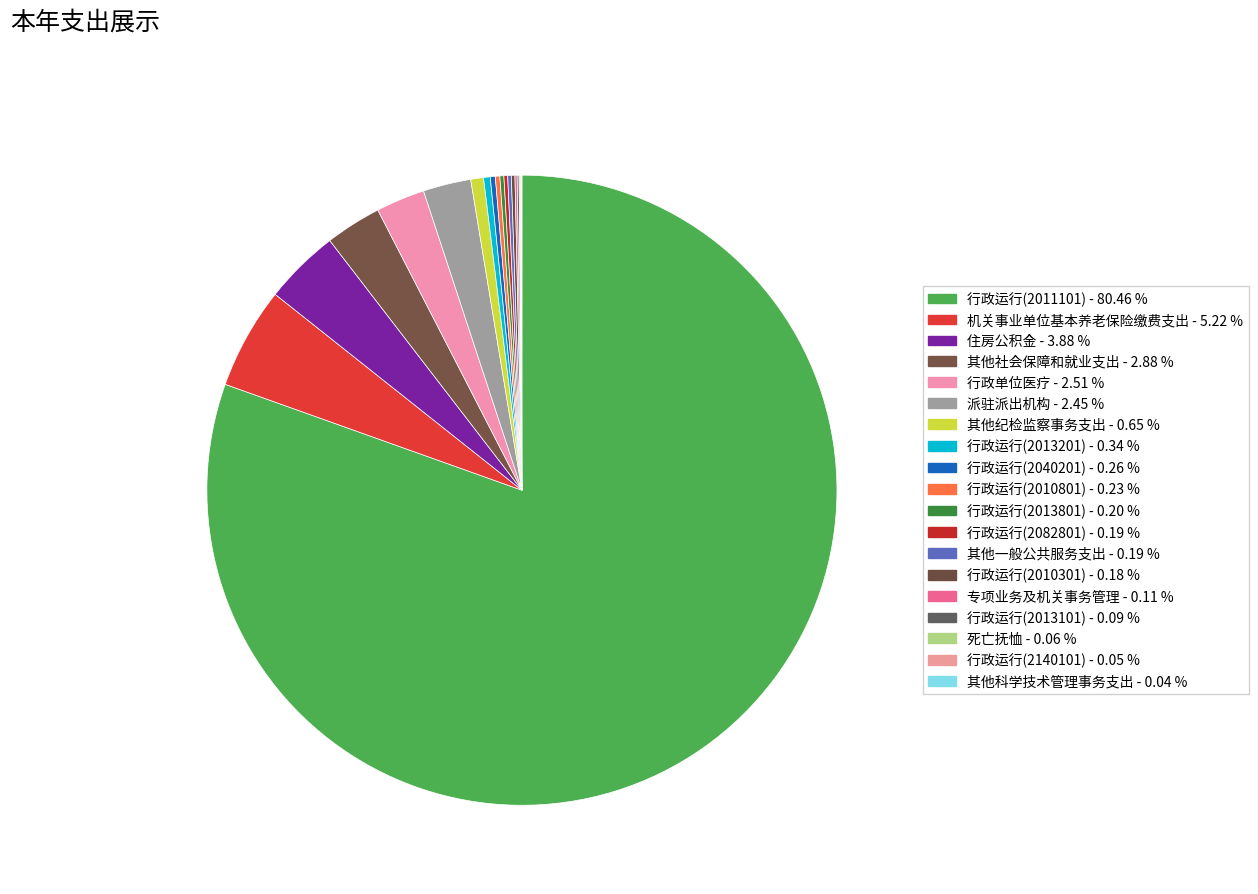

What is the majority slice?

行政运行(2011101)